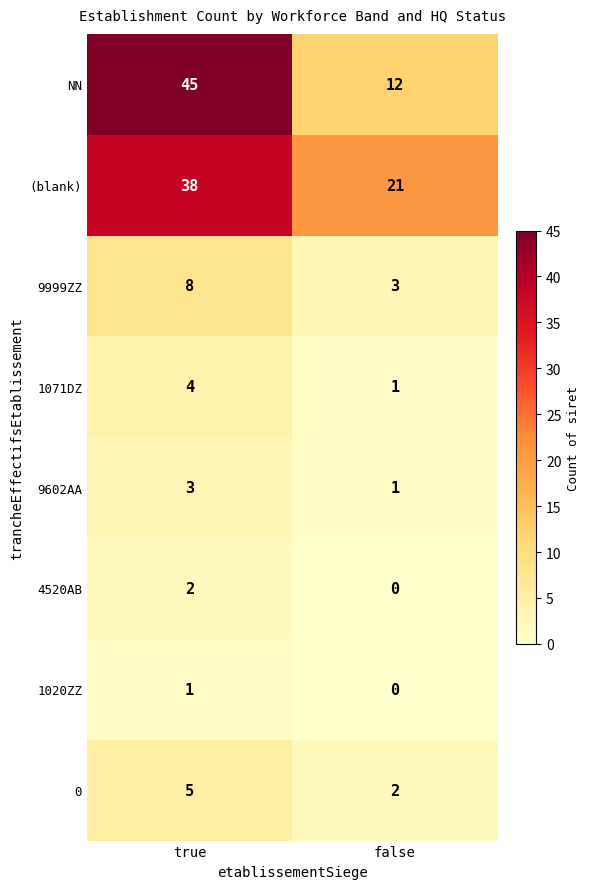

Reading left to right, what are all the values shown in this chart?

NN: 45	12
(blank): 38	21
9999ZZ: 8	3
1071DZ: 4	1
9602AA: 3	1
4520AB: 2	0
1020ZZ: 1	0
0: 5	2